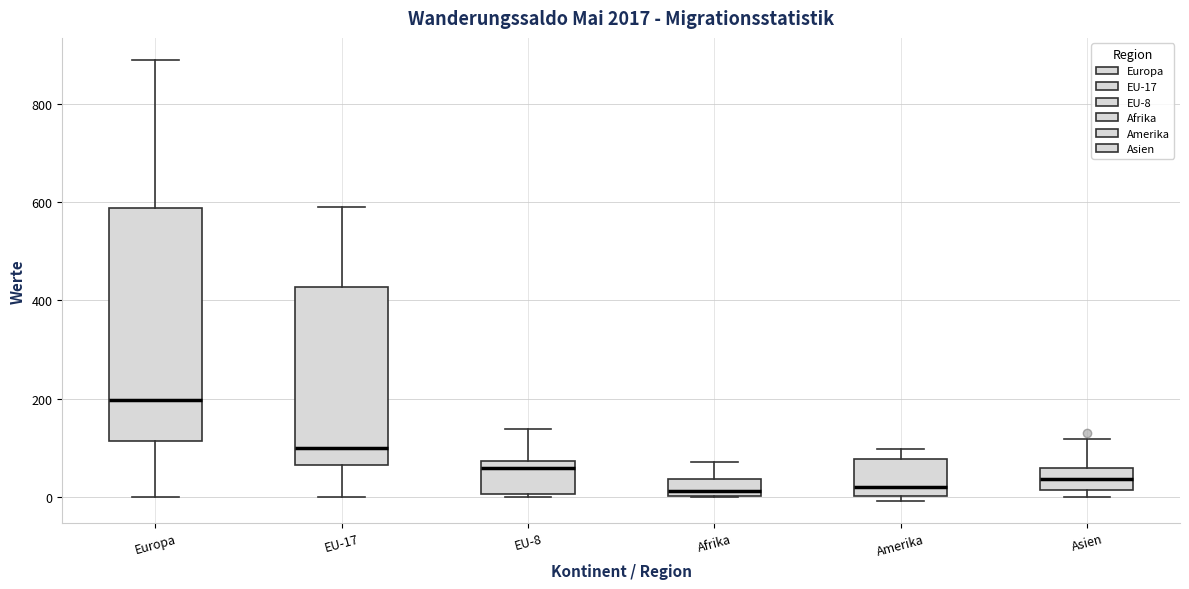

Reading left to right, transcribe this box plot: for each box, give where its median line is, the range the box spans, and where its two whiskers end, as read against the y-axis. The values are not printed on the chart, so give them approximately, as read against the axis.

Europa: median 200, box 120 to 580, whiskers 0 to 880
EU-17: median 100, box 60 to 420, whiskers 0 to 580
EU-8: median 60, box 0 to 80, whiskers 0 (just below the box's lower edge) to 140
Afrika: median 20, box 0 to 40, whiskers 0 to 80
Amerika: median 20, box 0 to 80, whiskers 0 (just below the box's lower edge) to 100
Asien: median 40, box 20 to 60, whiskers 0 to 120